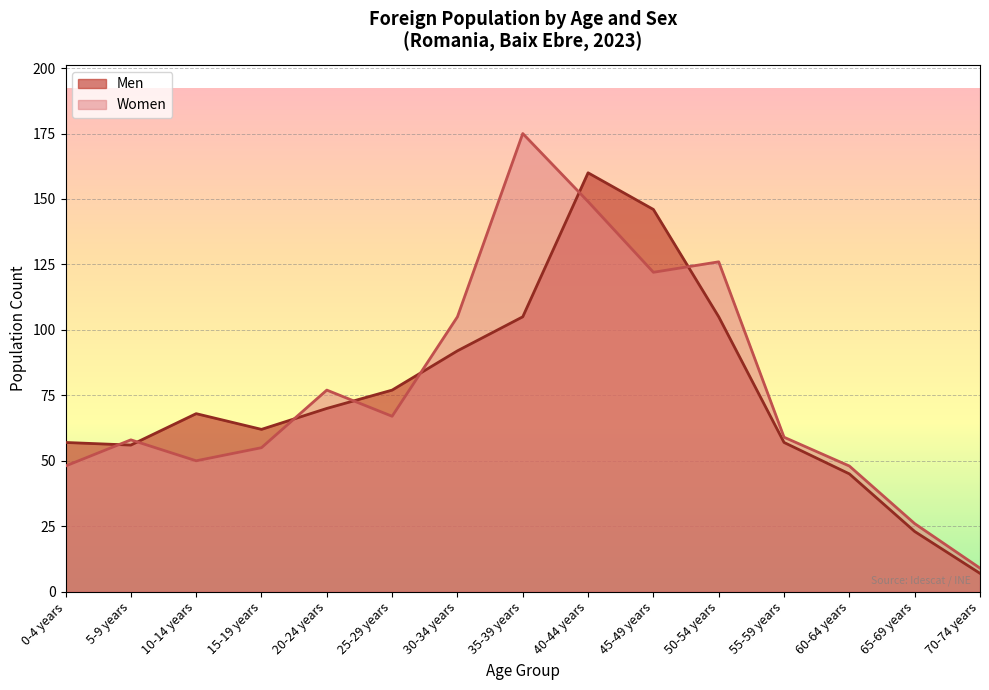

How many distinct data groups are displayed?

2